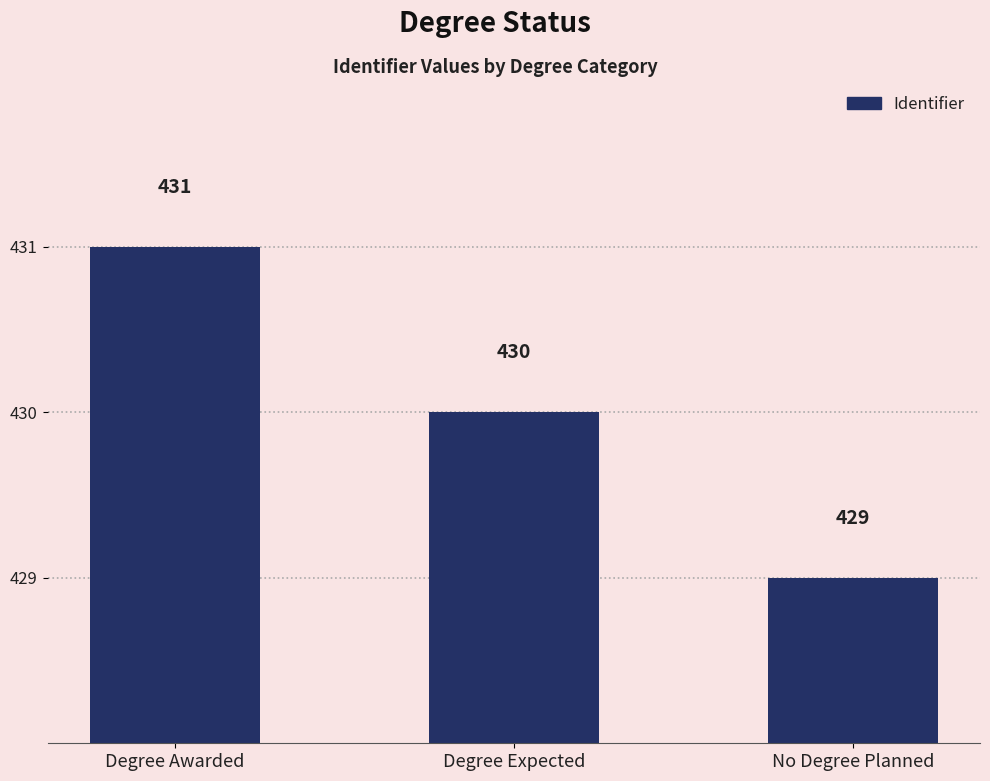

Are the bars horizontal?

No